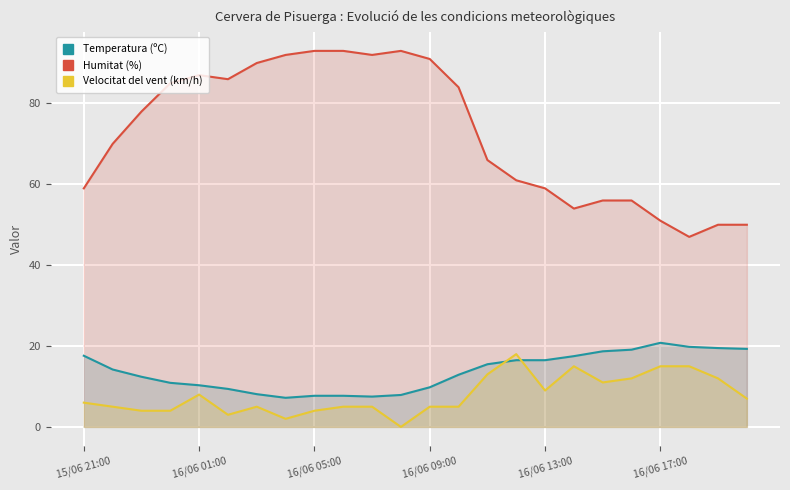

List the series in order of their peak value, lowest first.

Velocitat del vent (km/h), Temperatura (ºC), Humitat (%)